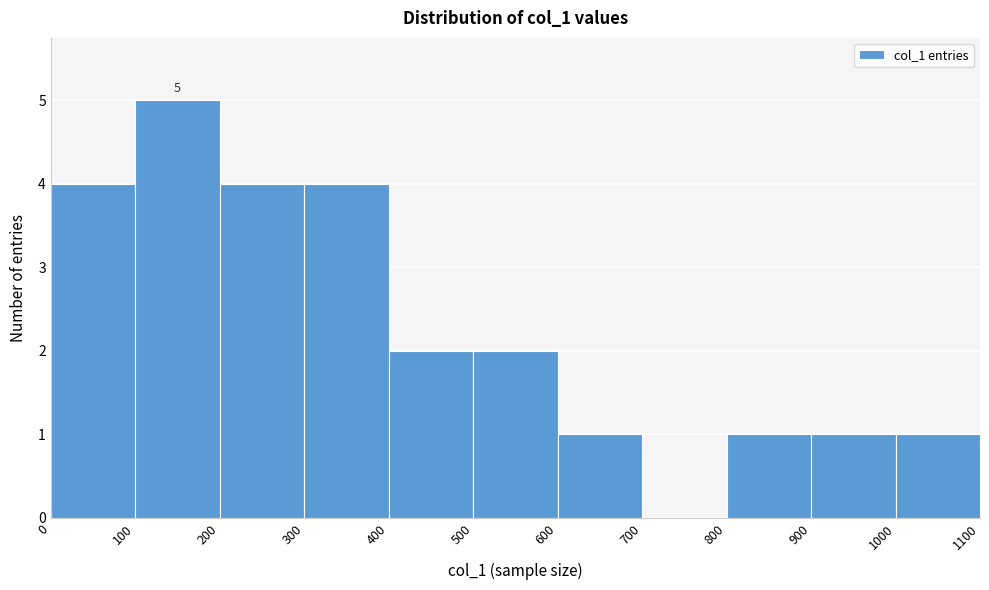

Which range on the x-axis has the tallest bar?

100 to 200